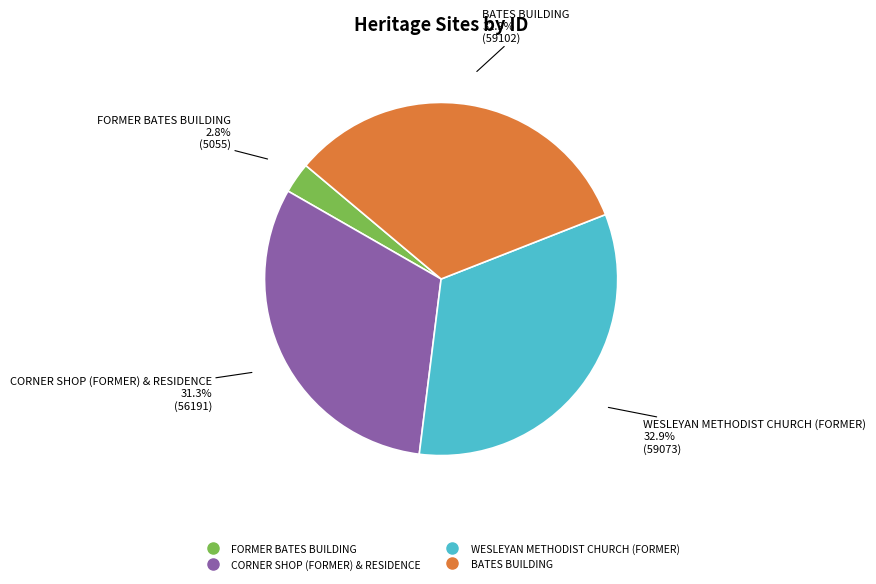

Does any single category account for the majority?

No